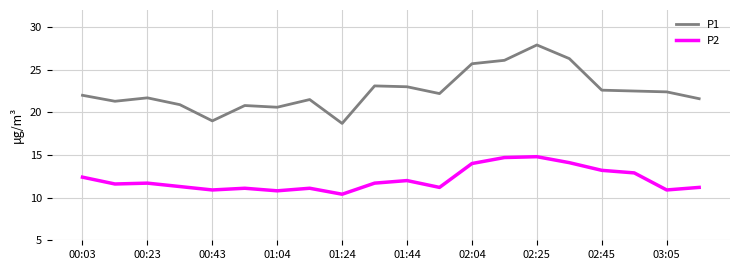

What is the highest value of the P2 series?

14.8